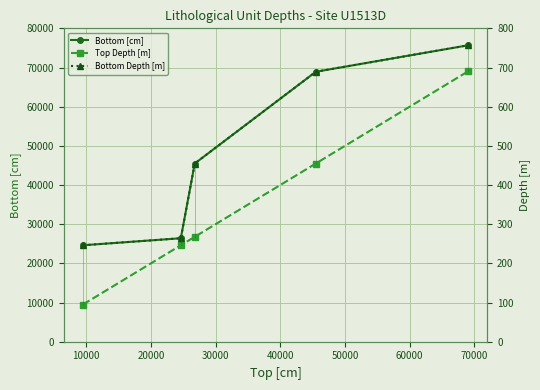

What is the highest value of the Bottom [cm] series?

75670